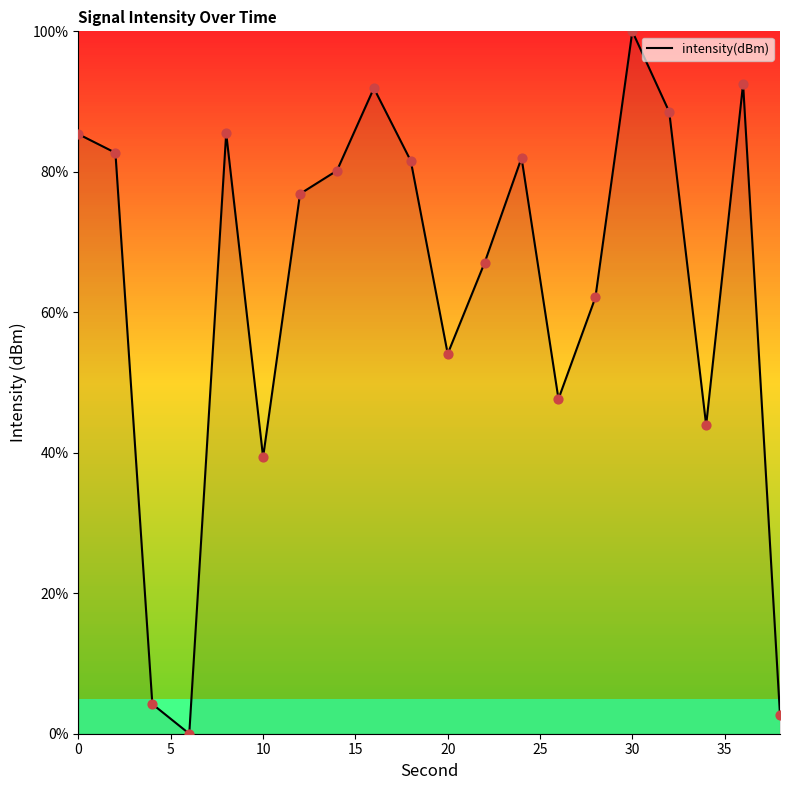

Is this an area chart (filled region under the line)?

Yes